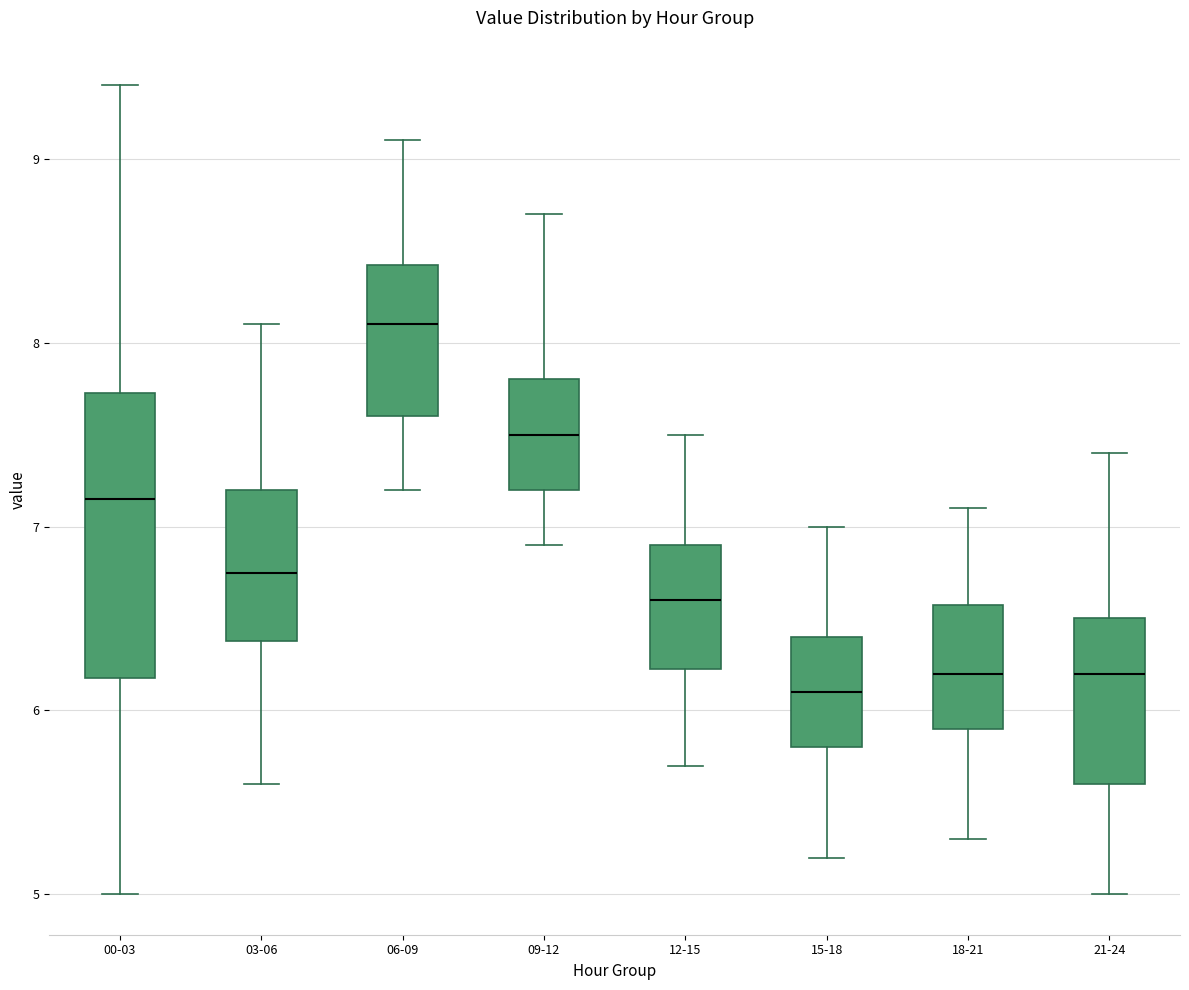

Comparing the boxes themselves (not the whiskers), which one is the tallest?

00-03